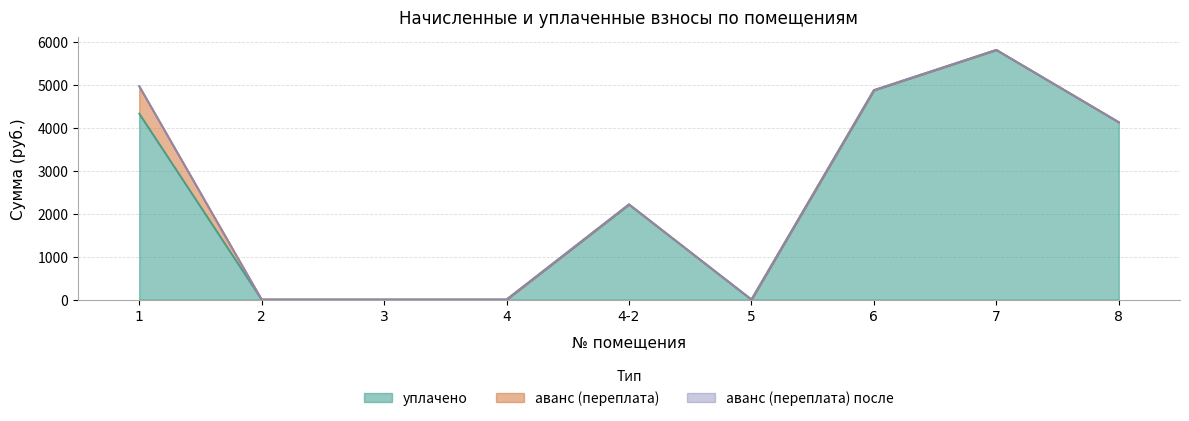

What position from the right is 7?

2